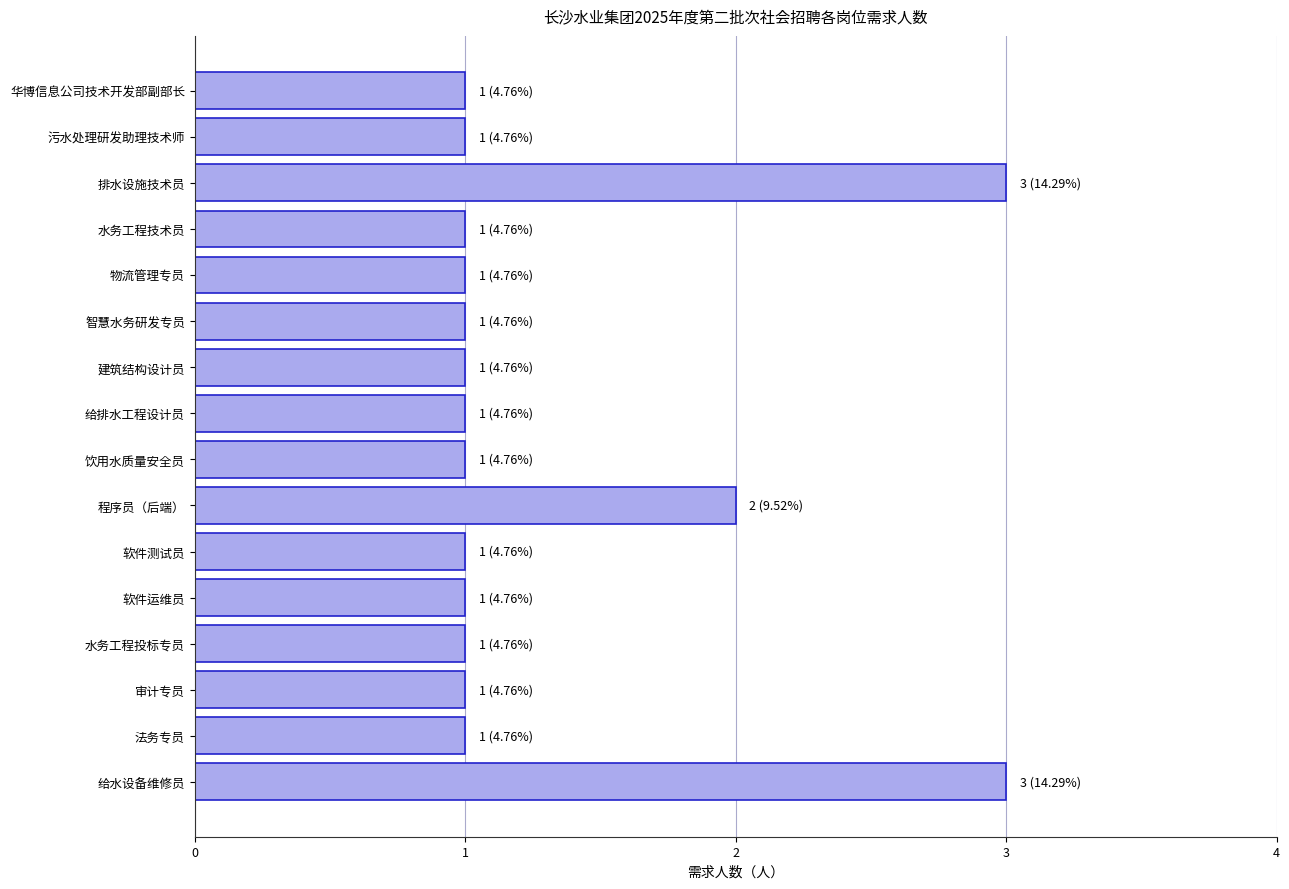

What is the maximum value shown in the chart?

3